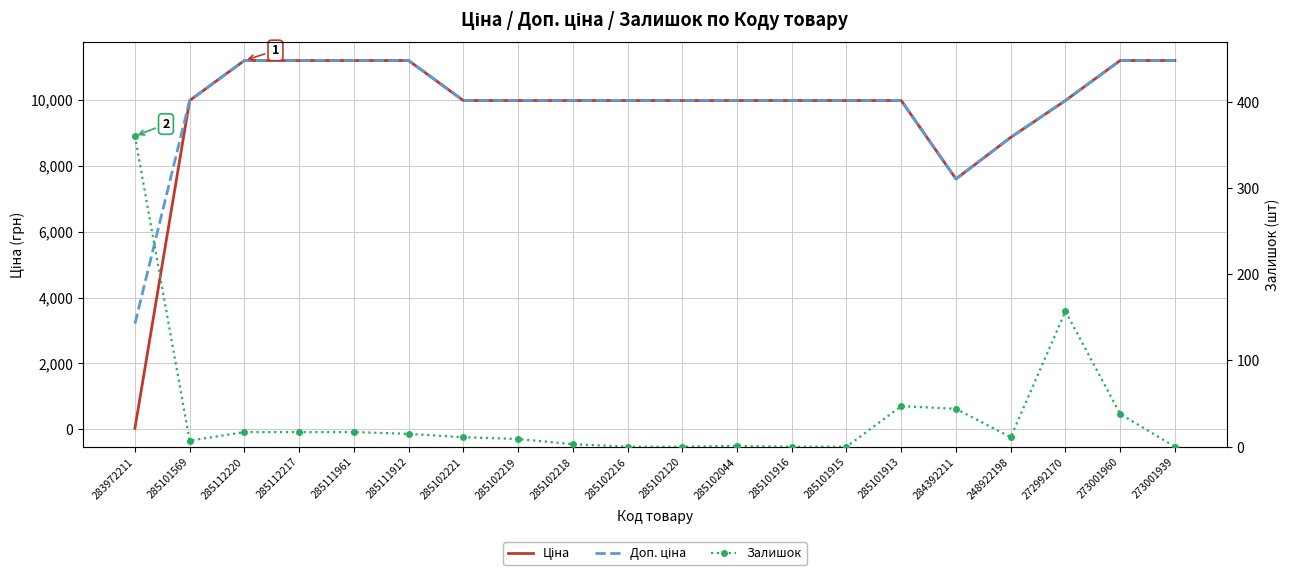

What is the difference between the Залишок values at 284392211 and 285112217?

27.0